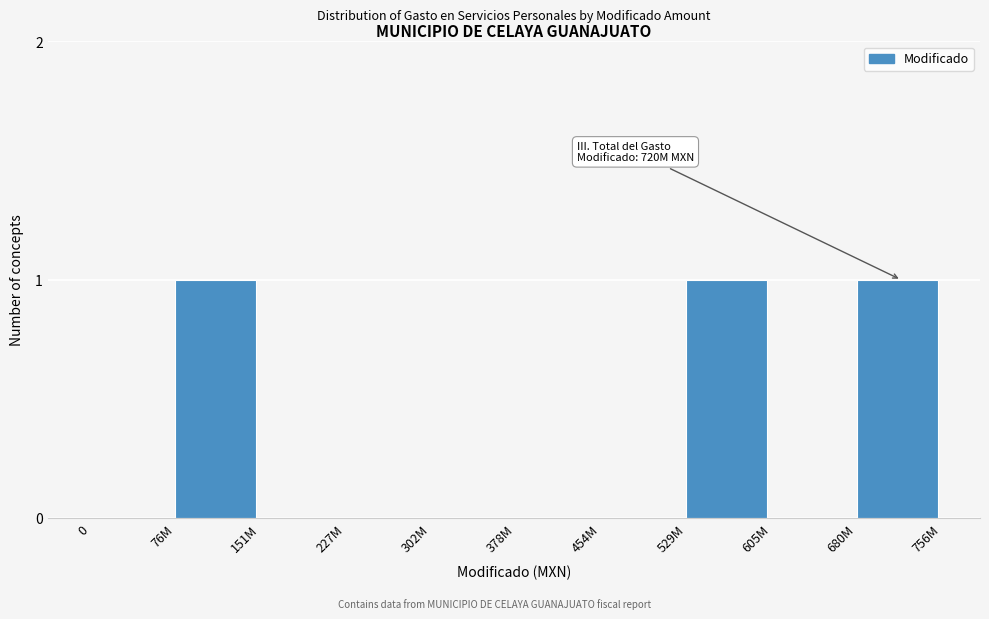

Reading left to right, list all the values displayed in this chart.

0=0	76M=1	151M=0	227M=0	302M=0	378M=0	454M=0	529M=1	605M=0	680M=1